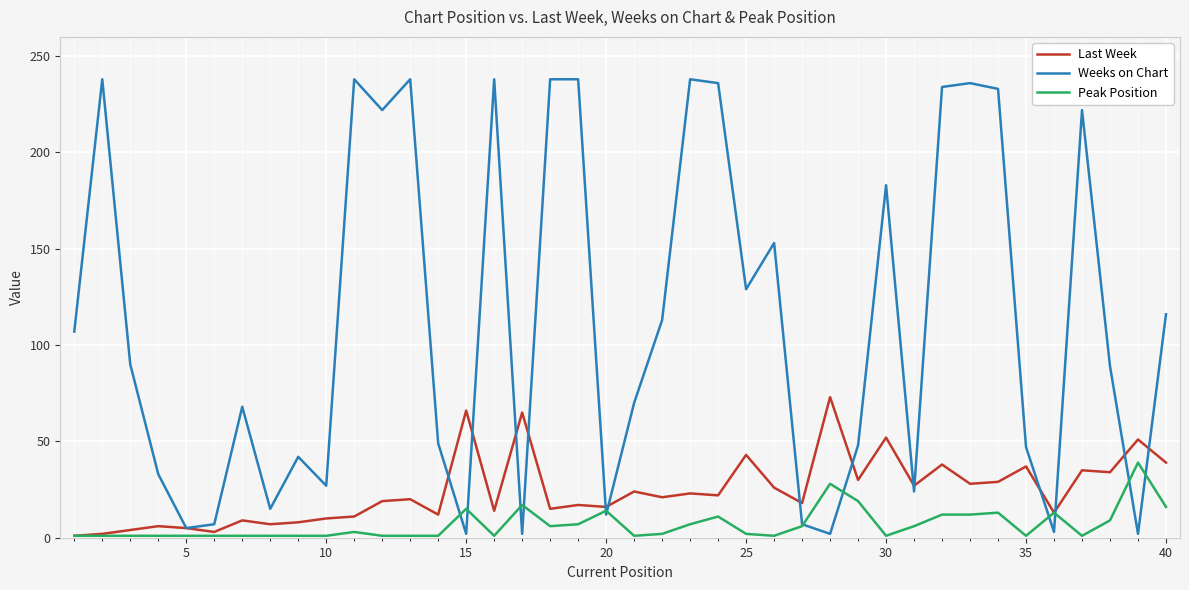

Which series has the largest total across all categories?

Weeks on Chart